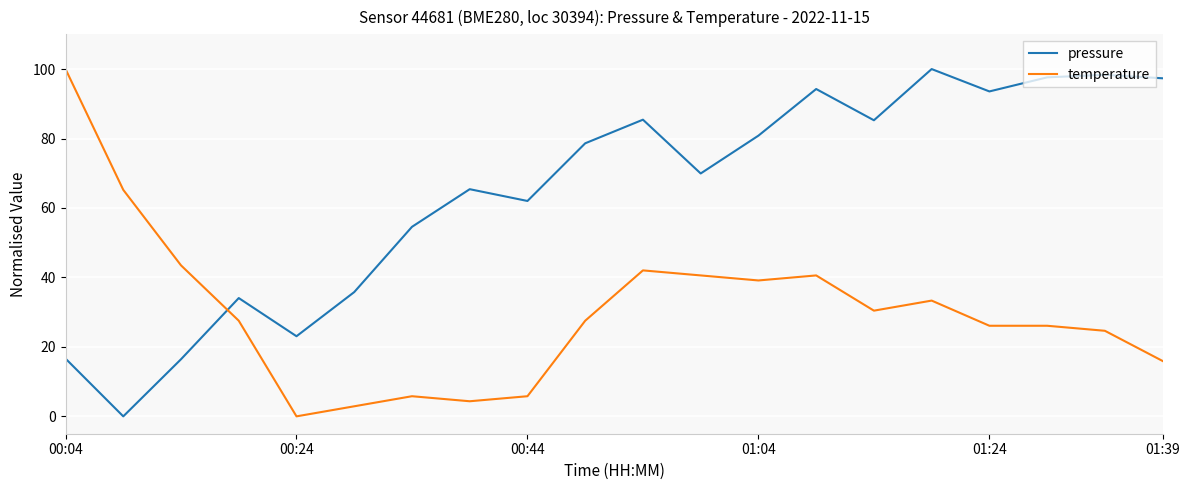

How many intersections are there between pressure and temperature?

1